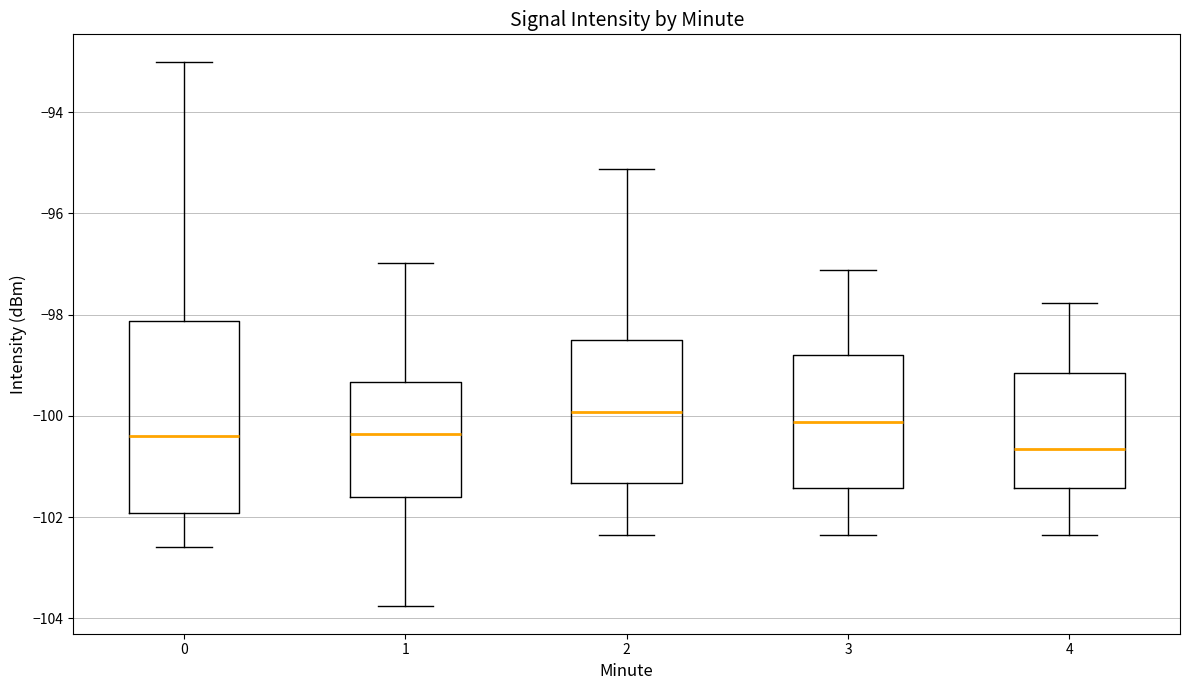

Comparing the boxes themselves (not the whiskers), which one is the tallest?

0